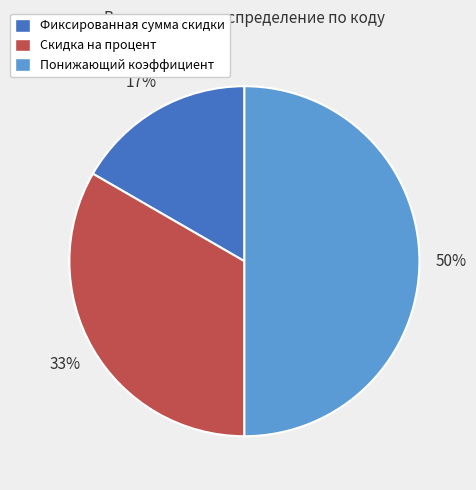

To the nearest percent, what is the average slice percentage?

33%